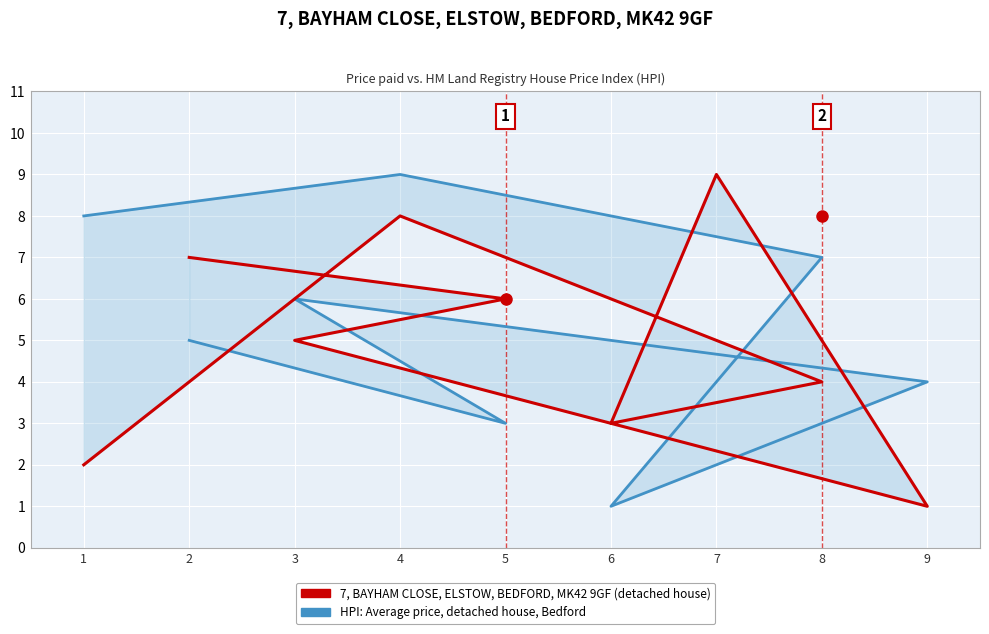

Rank the series by their maximum value, from lowest to highest.

HPI: Average price, detached house, Bedford, 7, BAYHAM CLOSE, ELSTOW, BEDFORD, MK42 9GF (detached house)